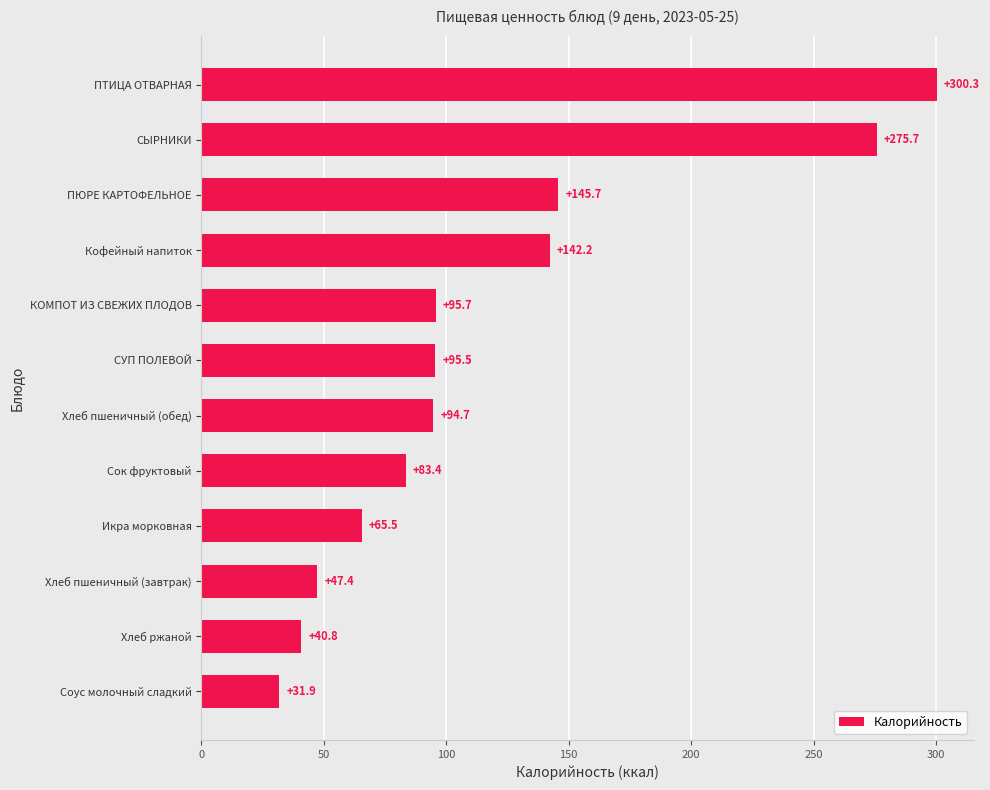

What is the difference between the maximum and minimum values?

268.4